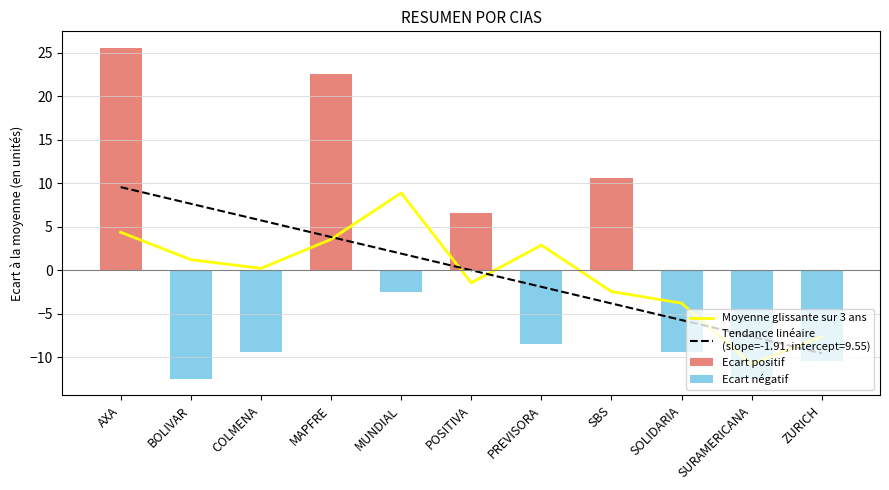

How many values in Ecart positif are above zero?

4